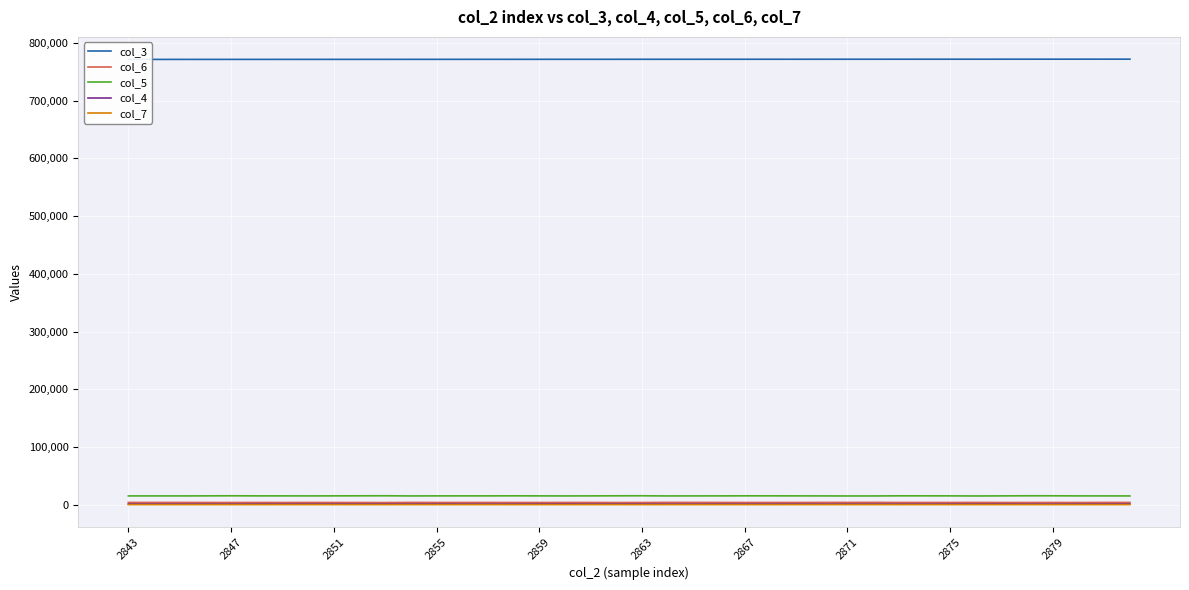

Is this an area chart (filled region under the line)?

No